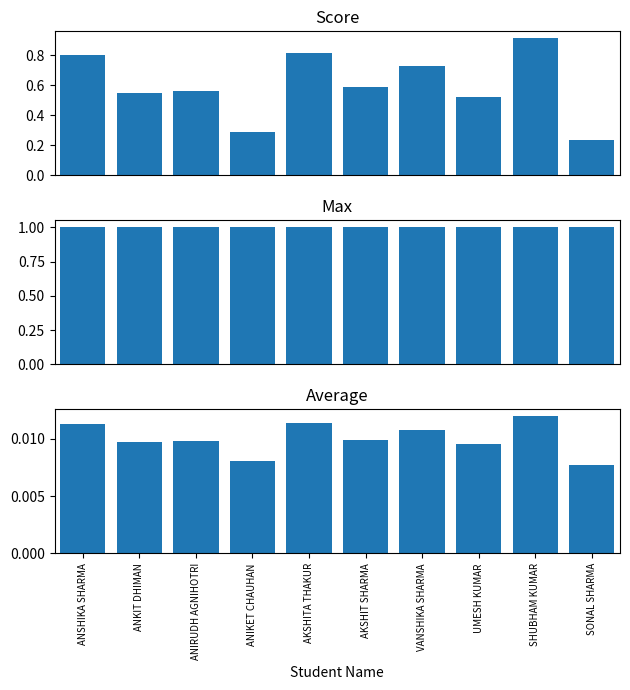

Reading right to left, list all the values displayed in this chart.

Score: SONAL SHARMA=0.2	SHUBHAM KUMAR=0.9	UMESH KUMAR=0.5	VANSHIKA SHARMA=0.7	AKSHIT SHARMA=0.6	AKSHITA THAKUR=0.8	ANIKET CHAUHAN=0.3	ANIRUDH AGNIHOTRI=0.6	ANKIT DHIMAN=0.6	ANSHIKA SHARMA=0.8
Max: SONAL SHARMA=1.0	SHUBHAM KUMAR=1.0	UMESH KUMAR=1.0	VANSHIKA SHARMA=1.0	AKSHIT SHARMA=1.0	AKSHITA THAKUR=1.0	ANIKET CHAUHAN=1.0	ANIRUDH AGNIHOTRI=1.0	ANKIT DHIMAN=1.0	ANSHIKA SHARMA=1.0
Average: SONAL SHARMA=0.0	SHUBHAM KUMAR=0.0	UMESH KUMAR=0.0	VANSHIKA SHARMA=0.0	AKSHIT SHARMA=0.0	AKSHITA THAKUR=0.0	ANIKET CHAUHAN=0.0	ANIRUDH AGNIHOTRI=0.0	ANKIT DHIMAN=0.0	ANSHIKA SHARMA=0.0